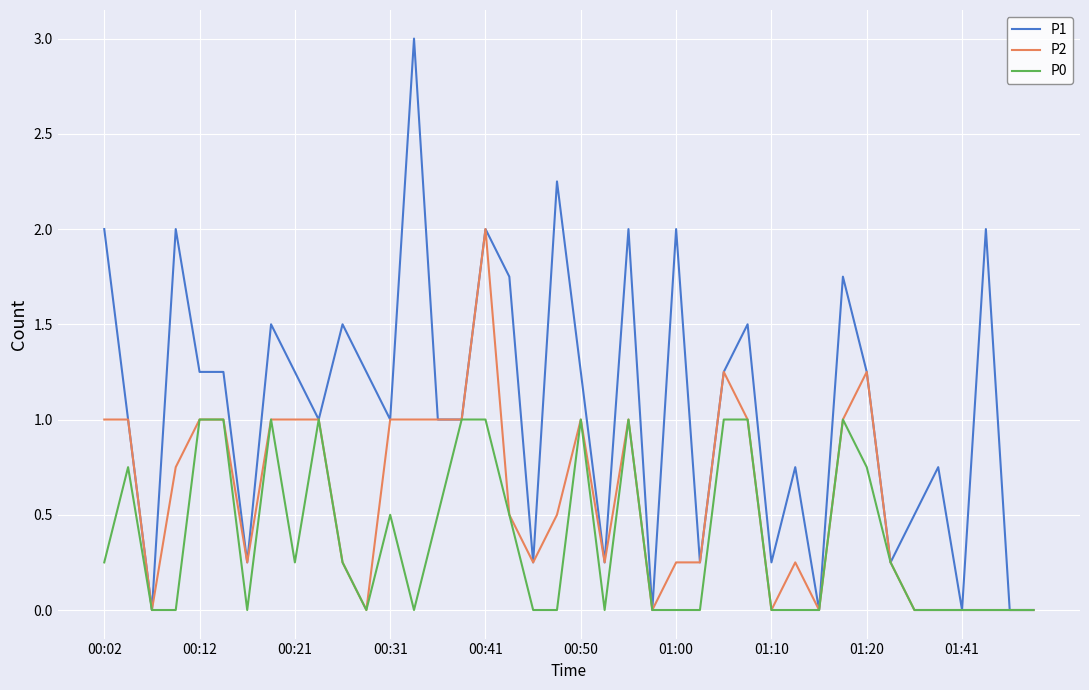

Which series has the largest total across all categories?

P1